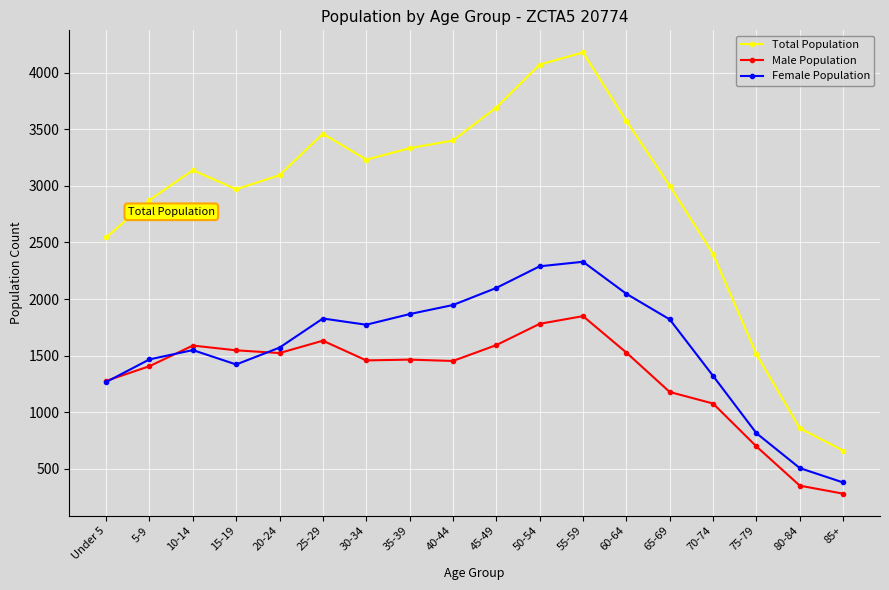

Count the number of categories in the chart.

18